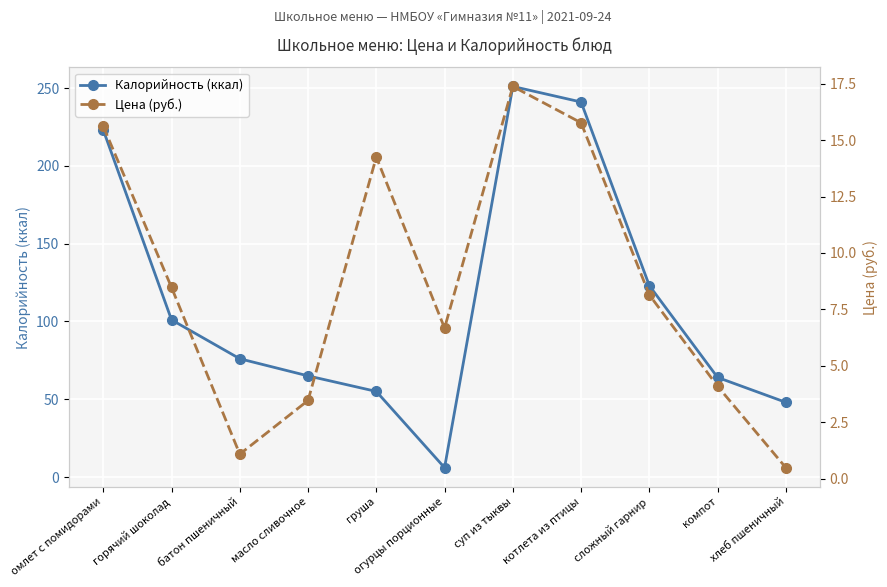

True or false: Цена (руб.) and Калорийность (ккал) intersect in this chart.

True